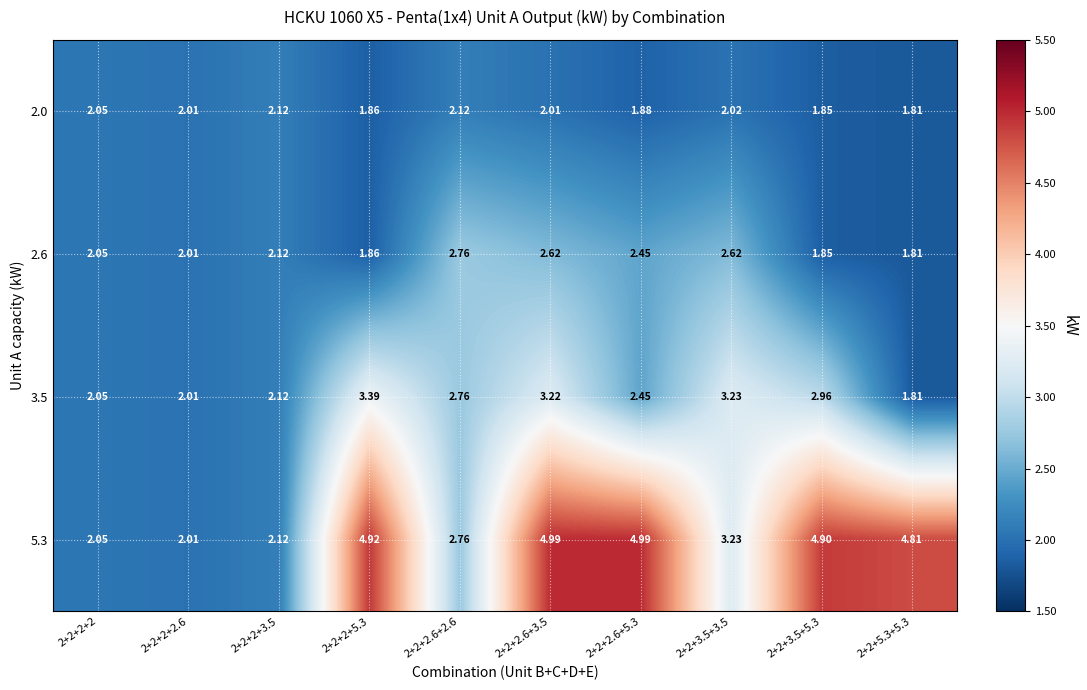

Is the value of 5.3 at 2+2+3.5+3.5 greater than the value of 2.6 at 2+2+2+5.3?

Yes